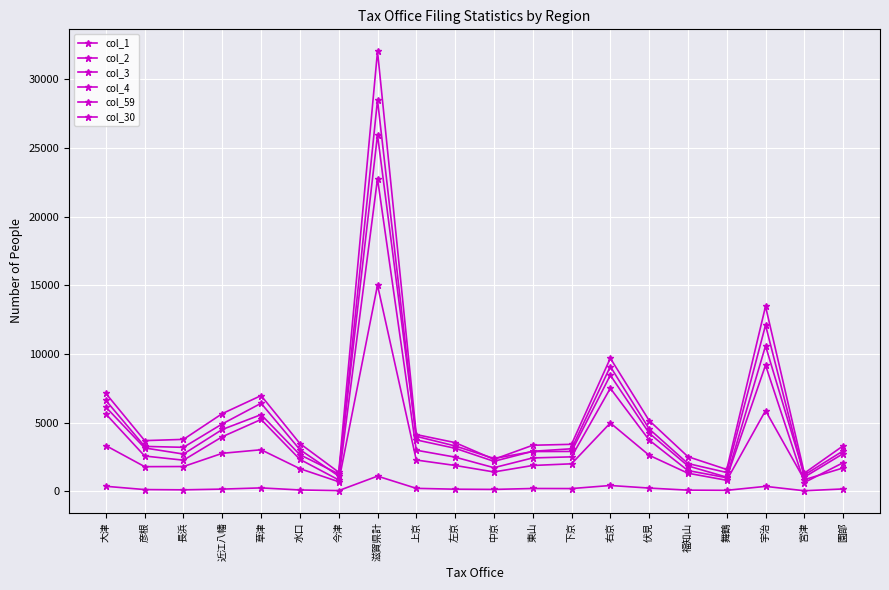

True or false: col_1 and col_30 intersect in this chart.

False